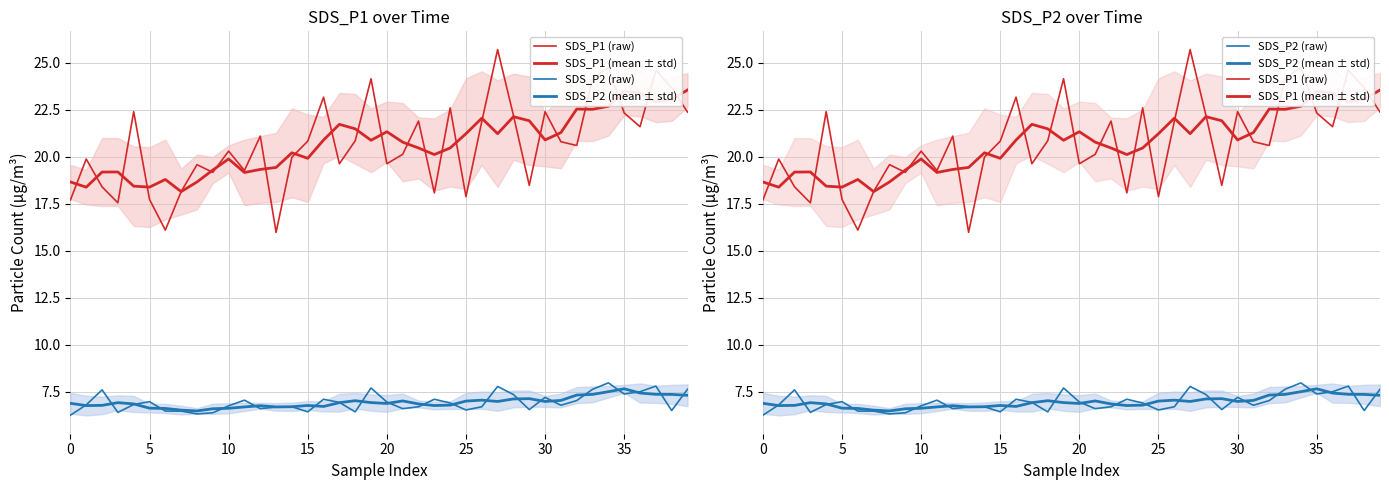

What is the difference between the maximum and minimum values in the SDS_P1 (raw) series?

9.7